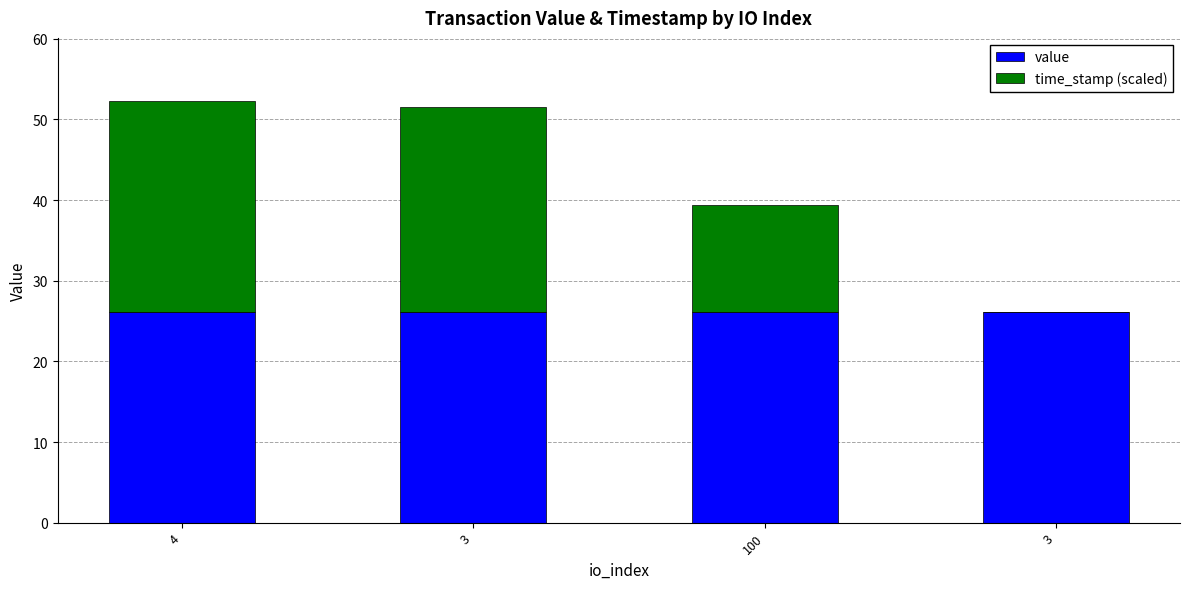

What value does the value series have at 100?

26.1